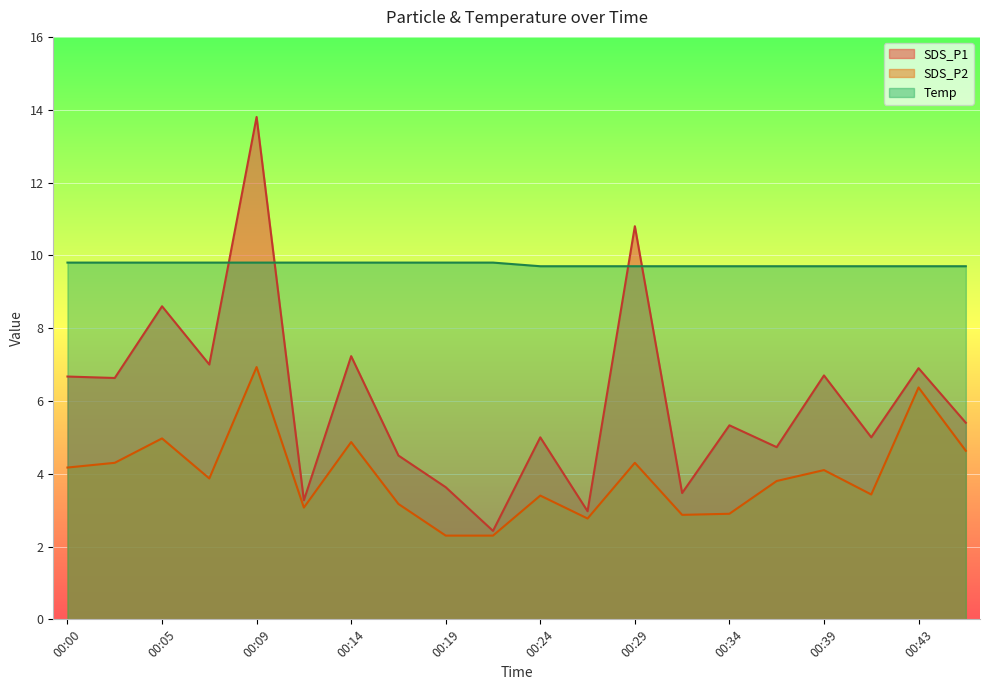

True or false: SDS_P2 has more than 1 points higher than both neighbors.

True